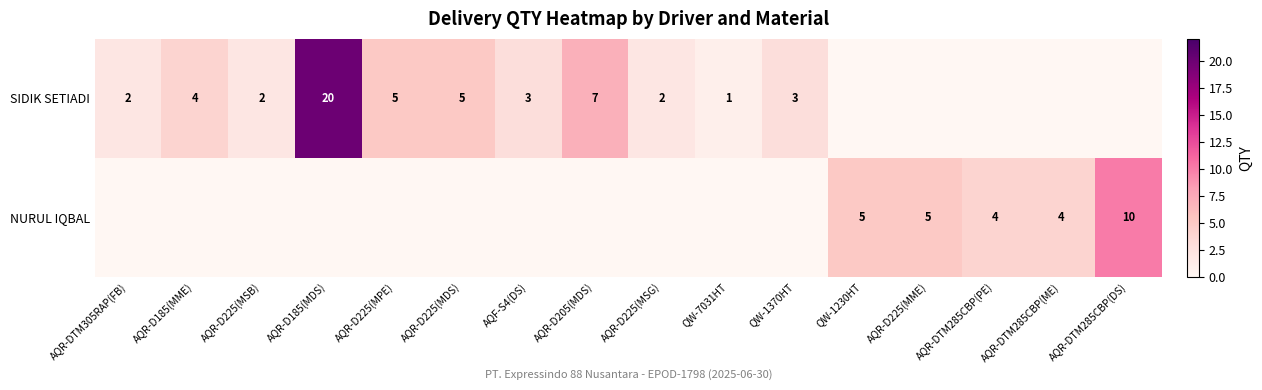

Is it true that SIDIK SETIADI equals 14 at AQR-D185(MDS)?

False